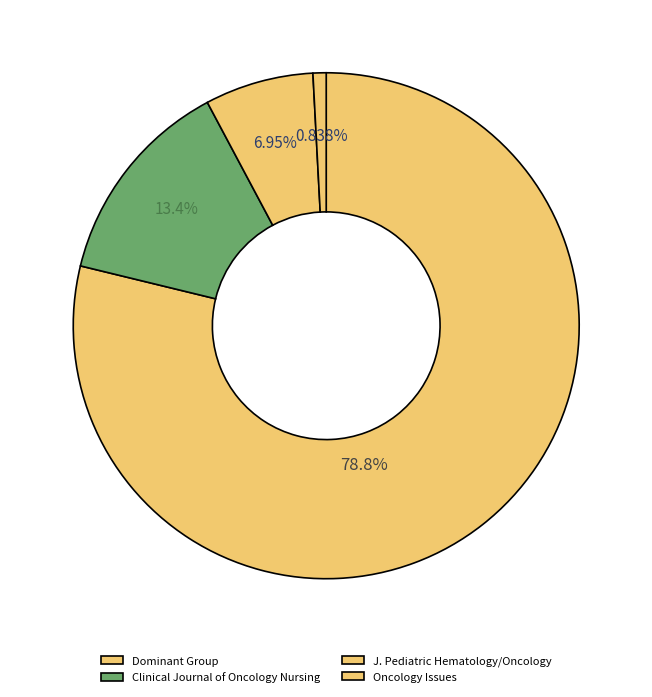

How many slices are in this pie chart?

4